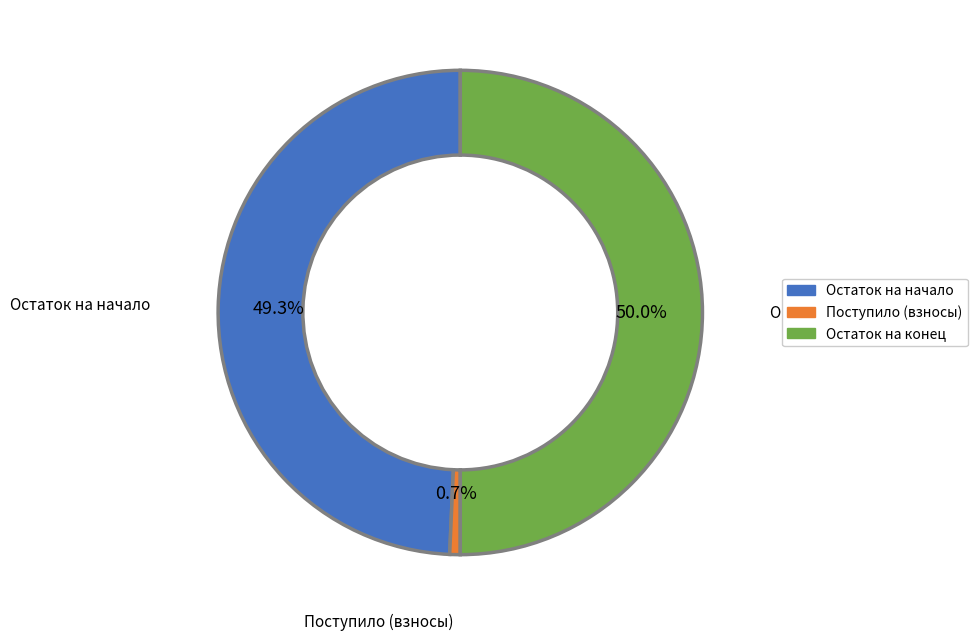

To the nearest percent, what is the average slice percentage?

33%